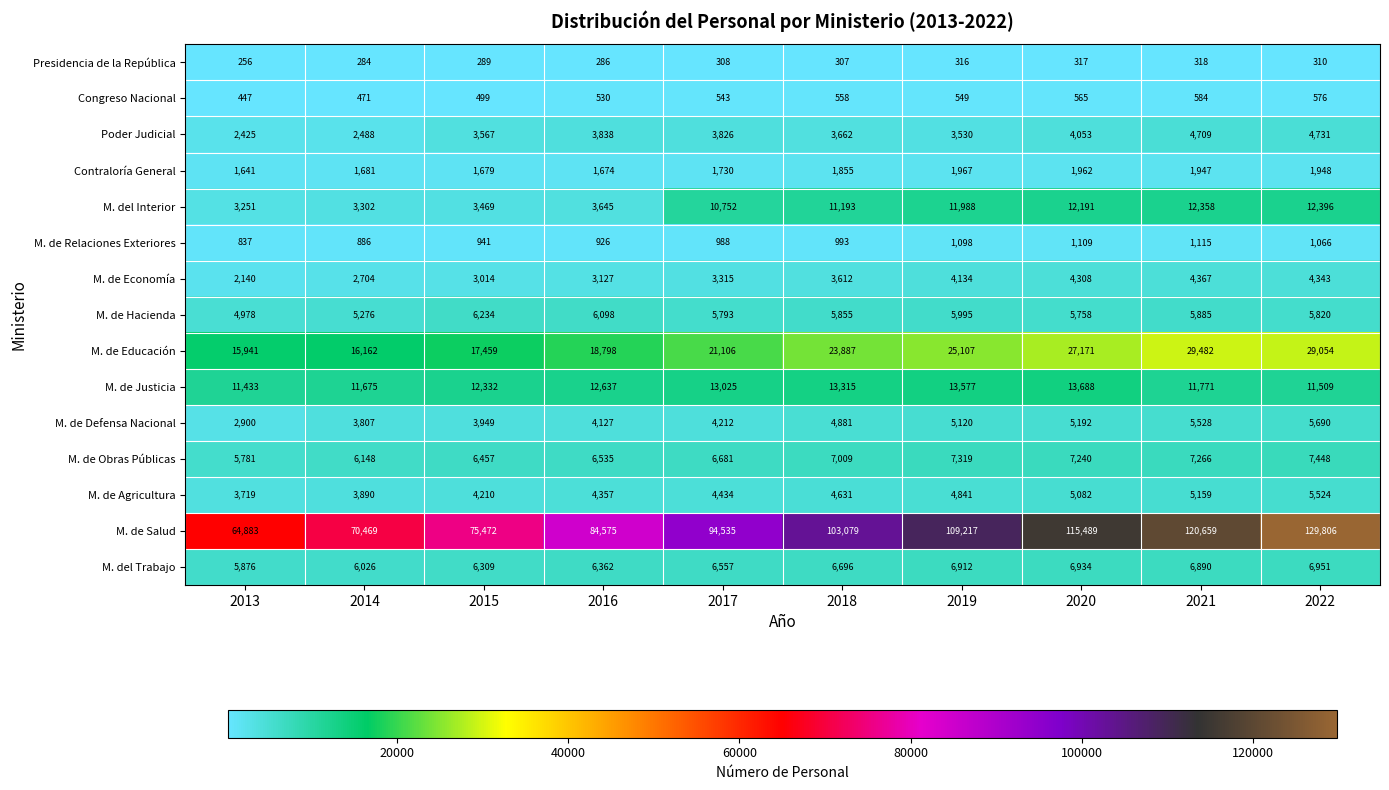

Is it true that M. del Interior equals 19086 at 2017?

False